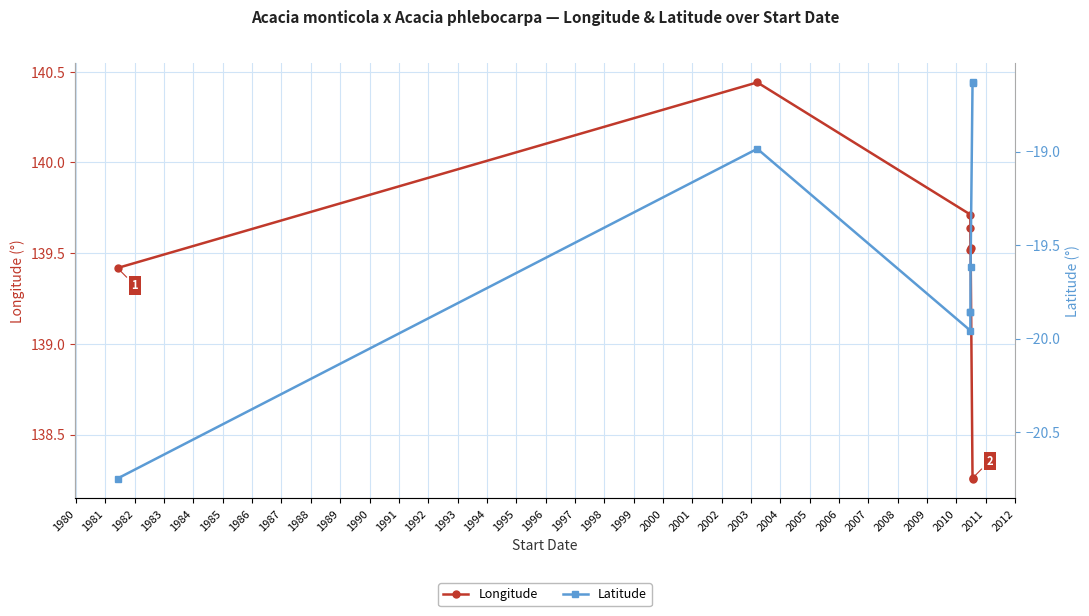

True or false: Longitude and Latitude intersect in this chart.

False